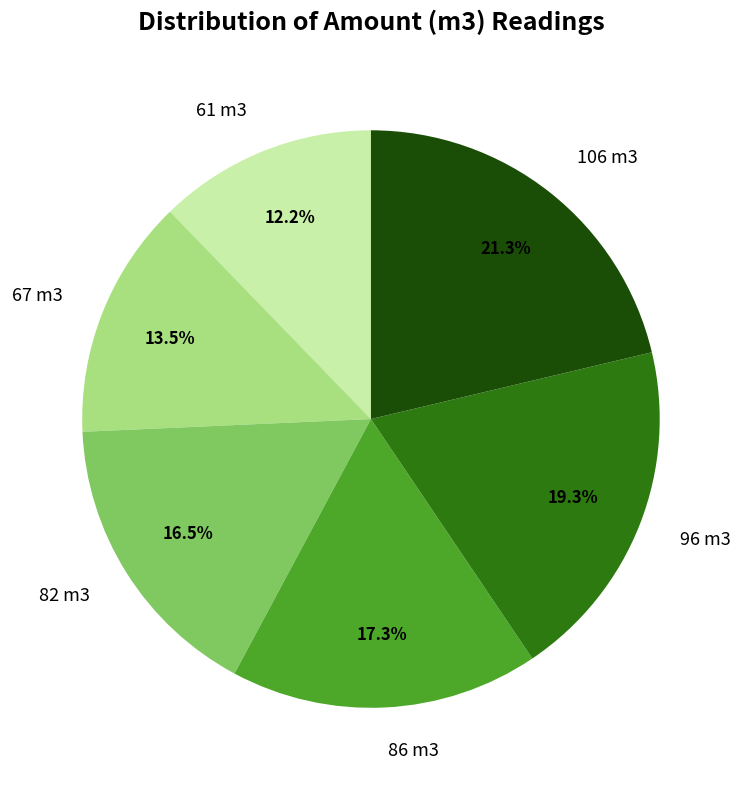

To the nearest percent, what percentage of the pie is 86 m3?

17%